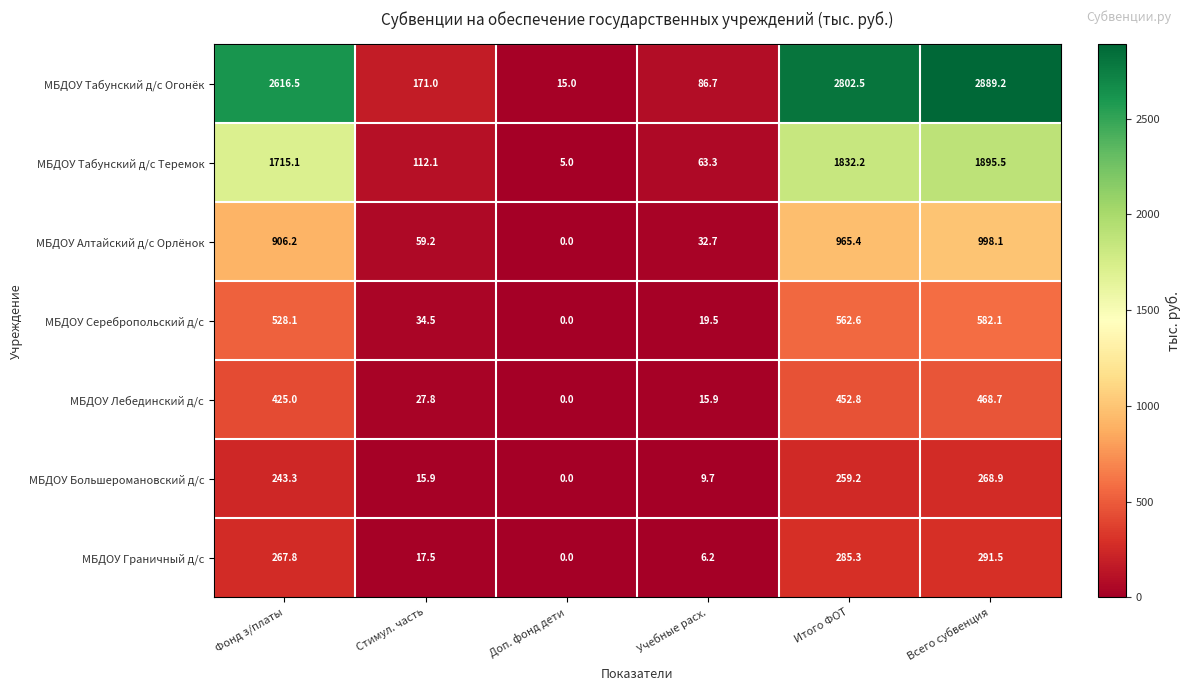

At which label does МБДОУ Граничный д/с reach its minimum?

Доп. фонд дети